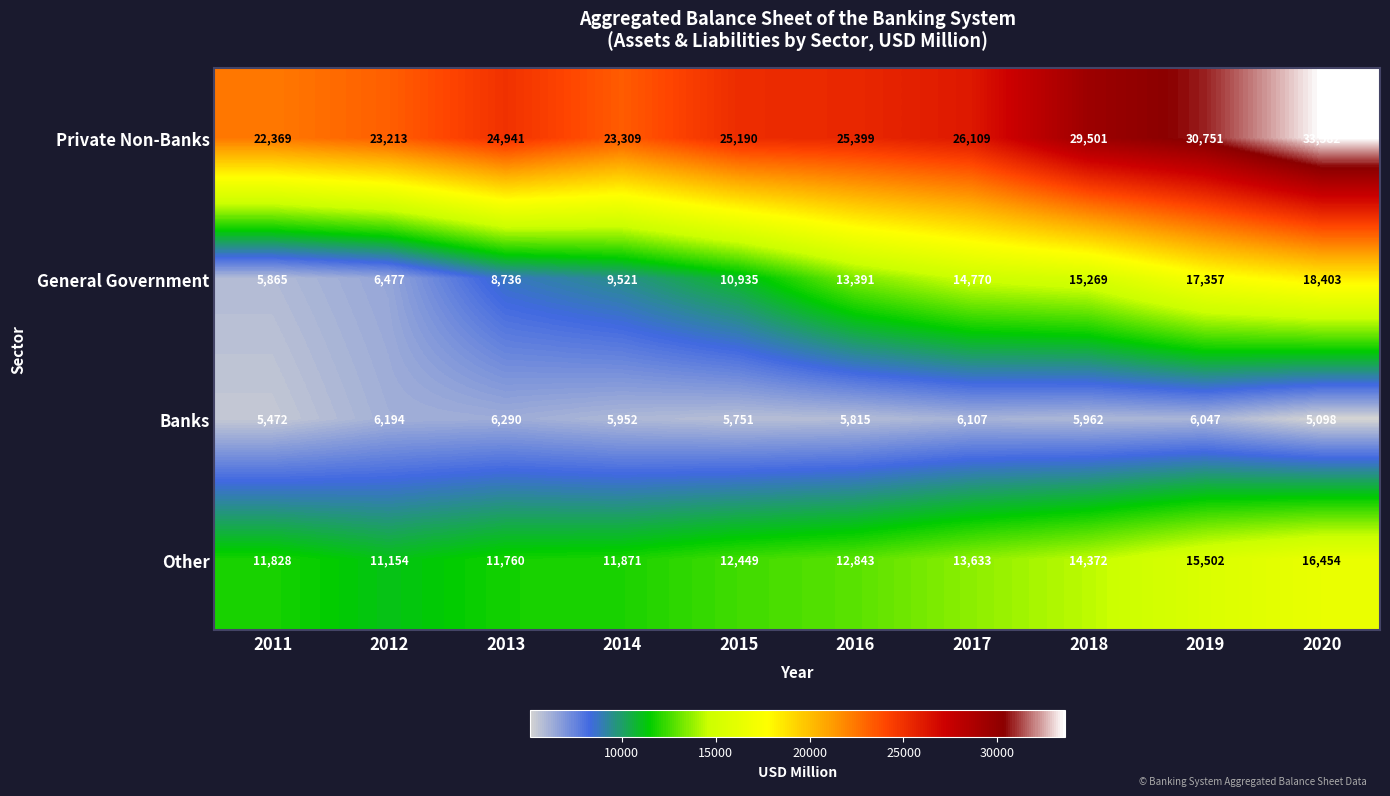

Which series has the largest total across all categories?

Private Non-Banks